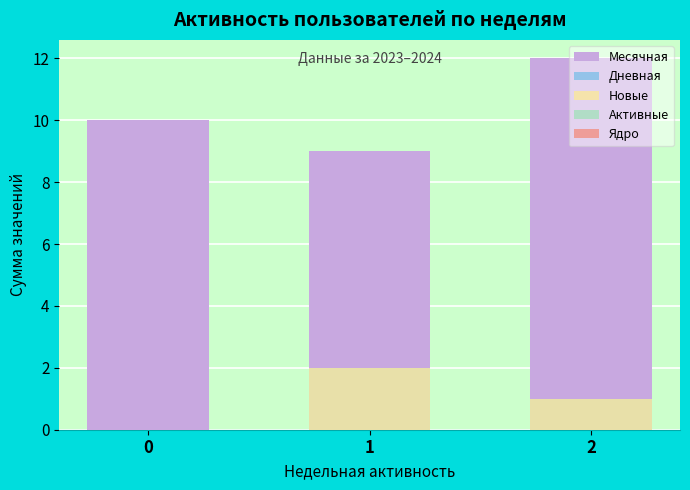

What is the maximum value shown in the chart?

12